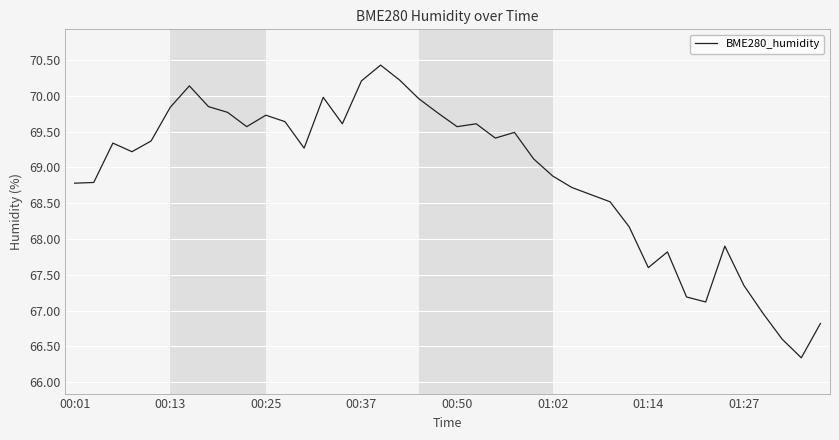

What is the maximum value shown in the chart?

70.4